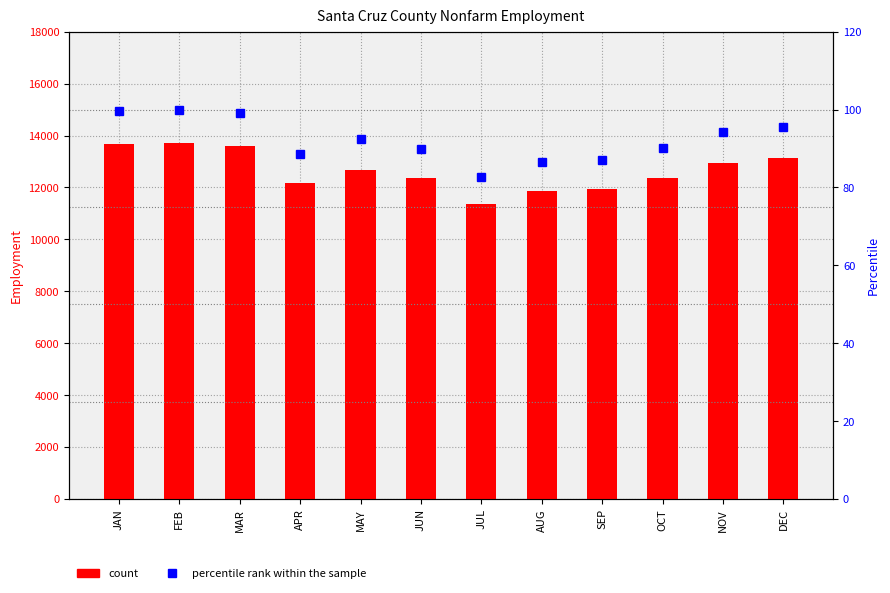

Are the bars grouped side by side (vs. stacked)?

Yes